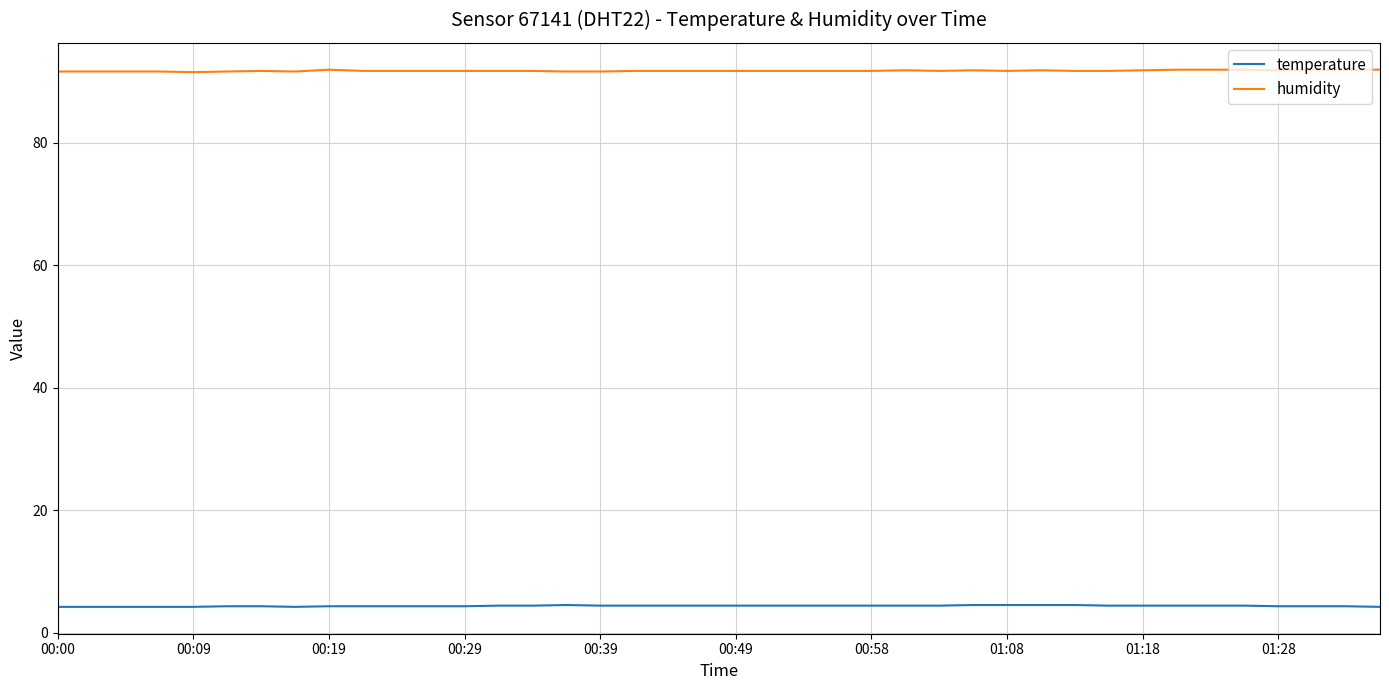

Rank the series by their average value, from highest to lowest.

humidity, temperature